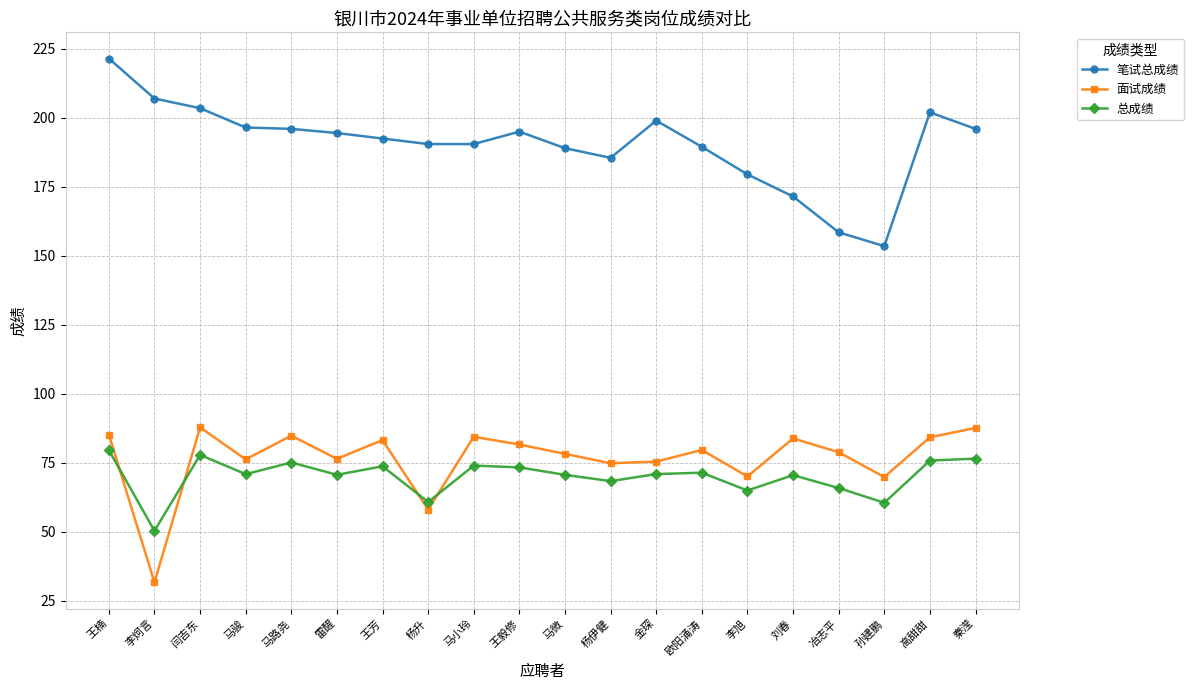

At how many categories does at least one series exceed 138?

20